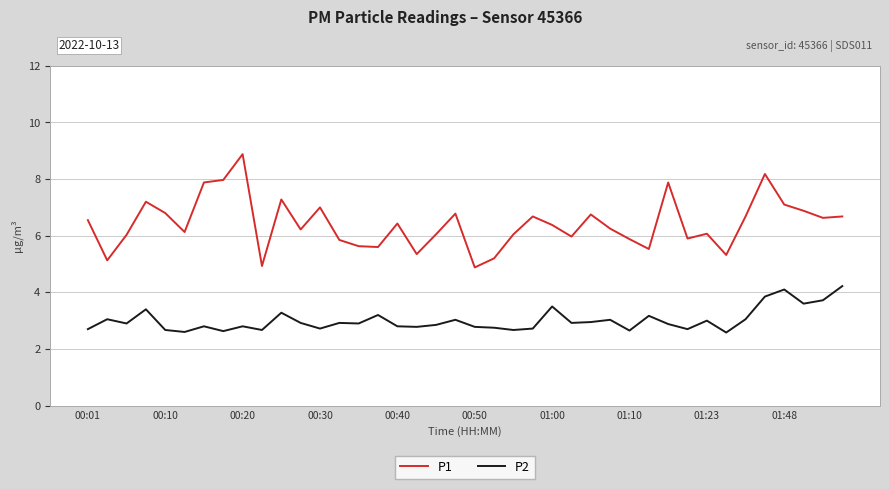

What is the average value of the P1 series?

6.4